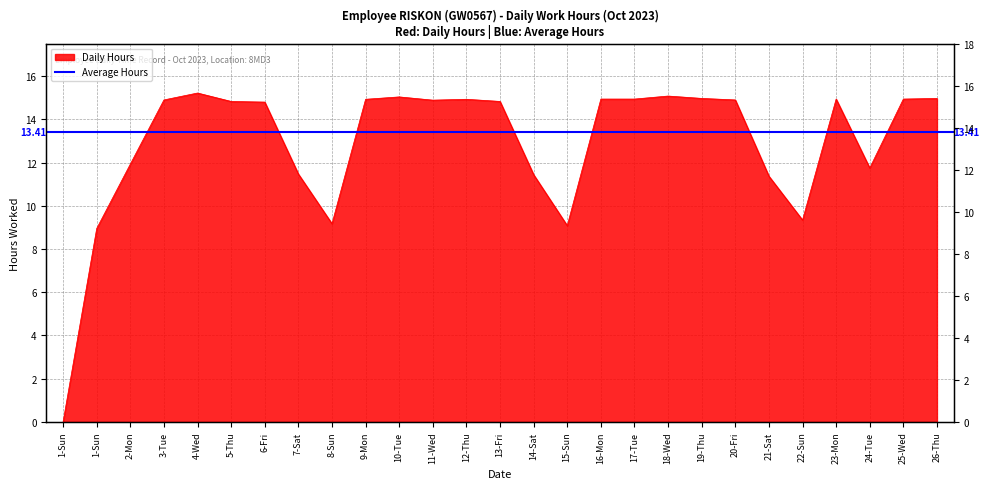

List the labels in order of value, smallest first.

1-Sun, 1-Sun, 15-Sun, 8-Sun, 22-Sun, 21-Sat, 14-Sat, 7-Sat, 24-Tue, 2-Mon, 6-Fri, 5-Thu, 13-Fri, 11-Wed, 3-Tue, 20-Fri, 9-Mon, 12-Thu, 16-Mon, 17-Tue, 23-Mon, 25-Wed, 19-Thu, 26-Thu, 10-Tue, 18-Wed, 4-Wed